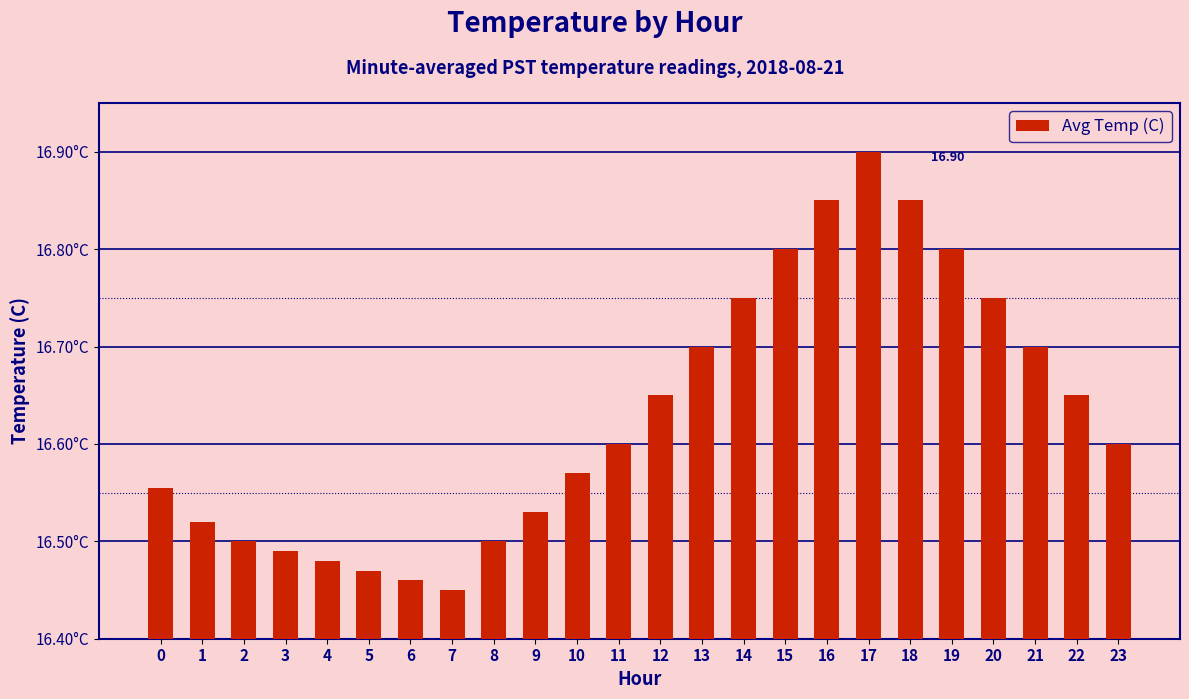

Rank the categories by value from highest to lowest.

17, 16, 18, 15, 19, 14, 20, 13, 21, 12, 22, 11, 23, 10, 0, 9, 1, 2, 8, 3, 4, 5, 6, 7